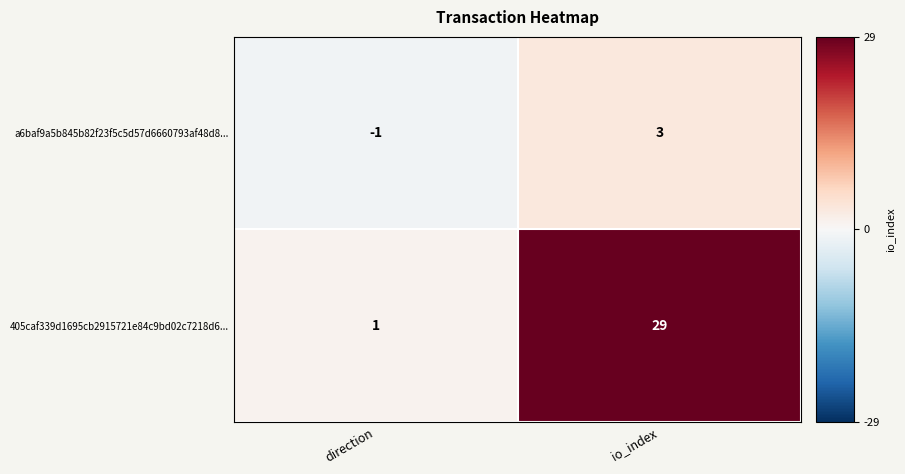

What is the average value of the 405caf339d1695cb2915721e84c9bd02c7218d6... series?

15